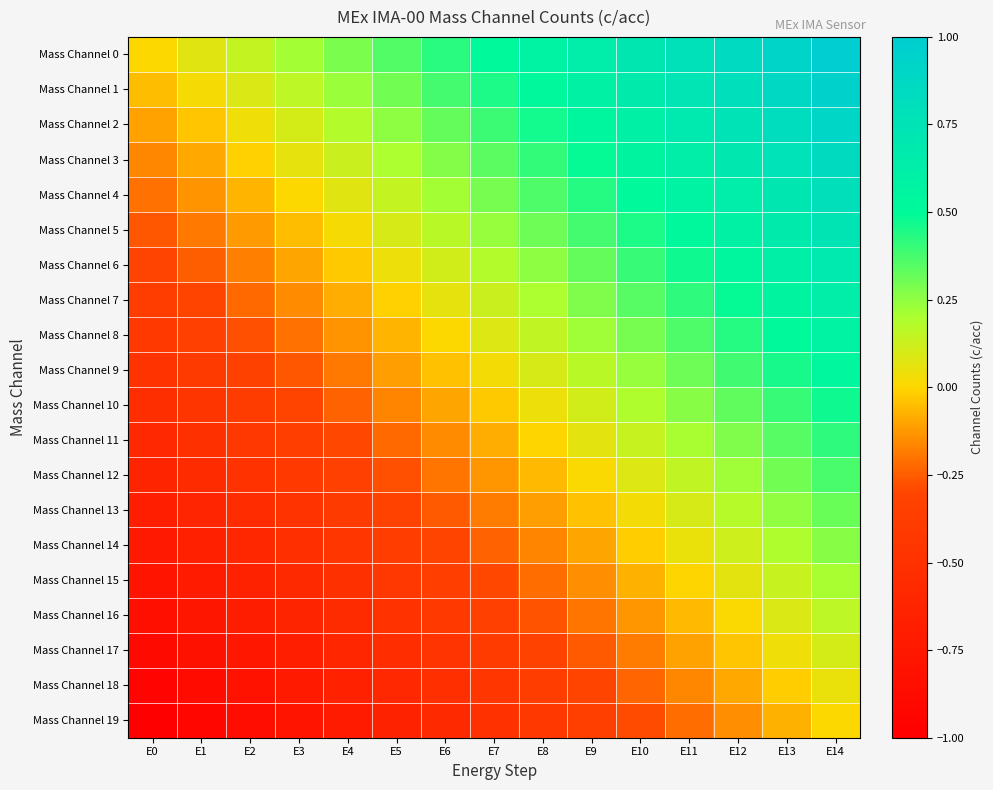

What is the maximum value shown in the chart?

1.0